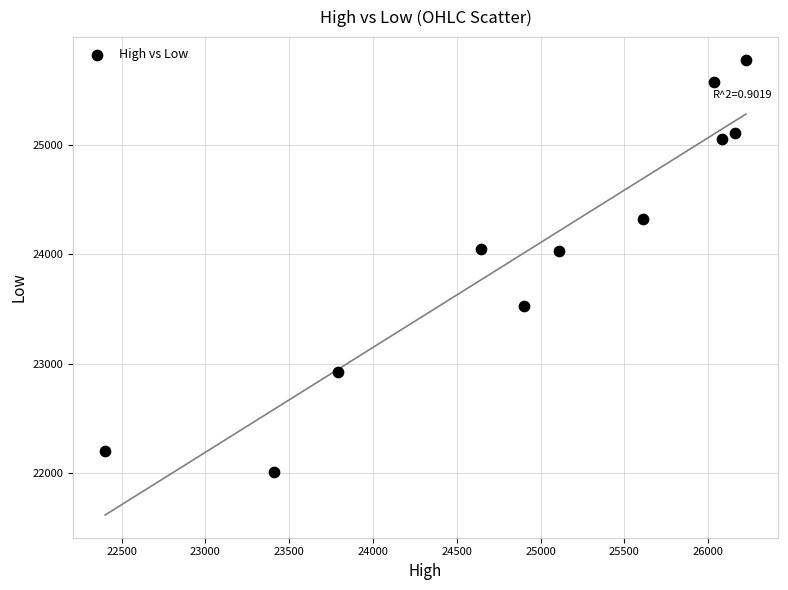

What is the average Y value?

24052.6